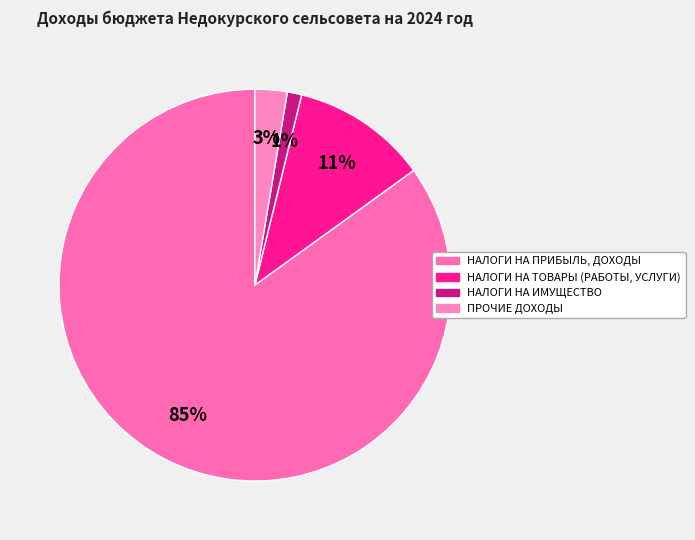

What is the smallest slice in the pie chart?

НАЛОГИ НА ИМУЩЕСТВО